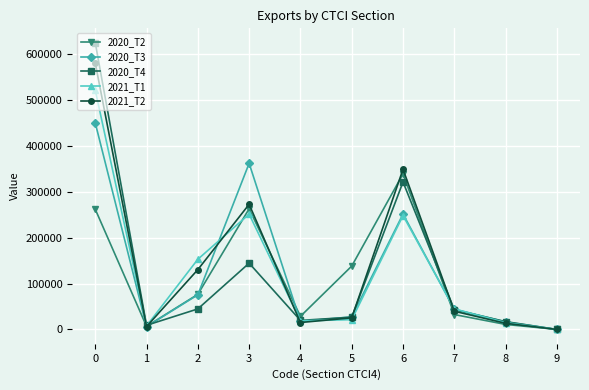

Is it true that 2020_T4 equals -416376.6 at 9?

False